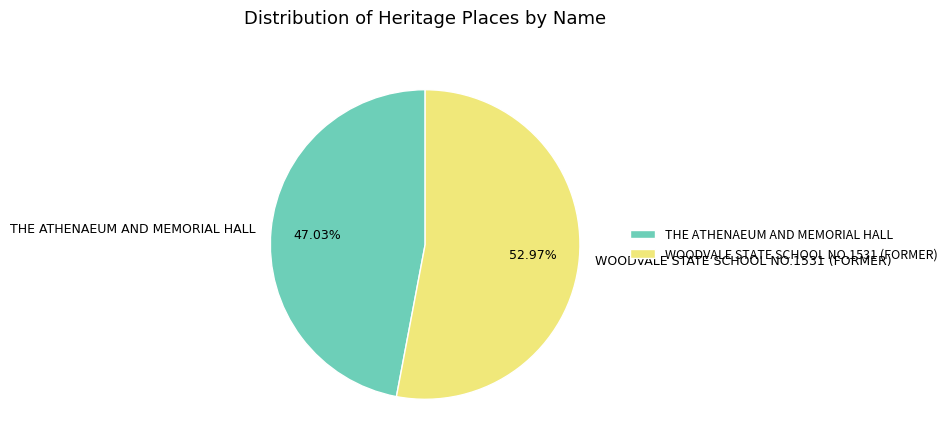

Approximately how many times larger is the value at WOODVALE STATE SCHOOL NO.1531 (FORMER) compared to THE ATHENAEUM AND MEMORIAL HALL?

1.1